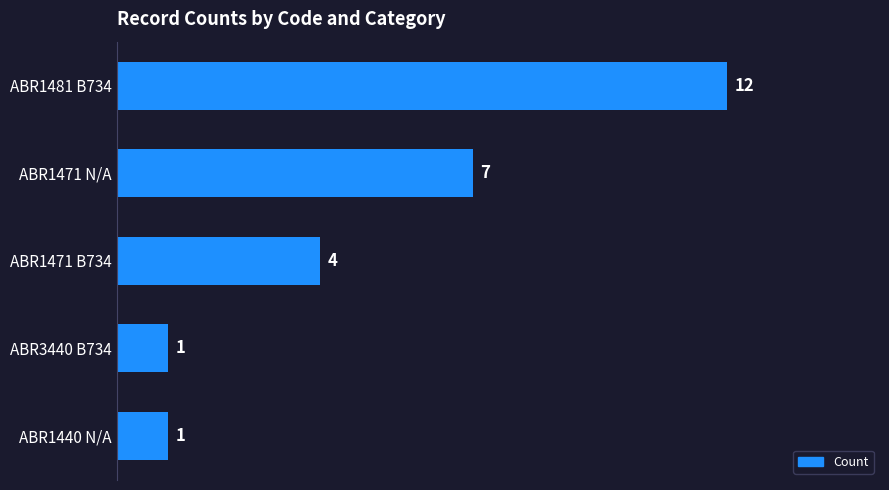

What is the label of the 5th bar from the bottom?

ABR1481 B734